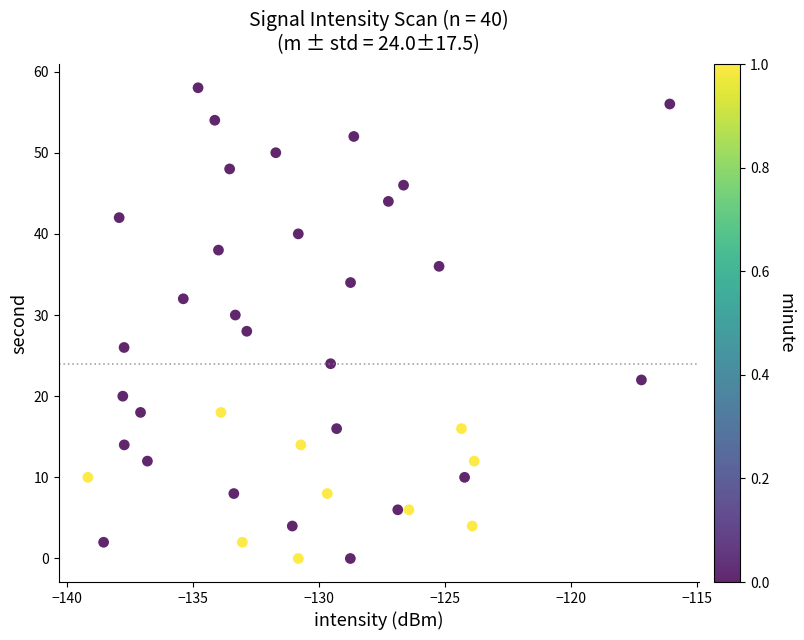

What is the range of Y values (max minus min)?

58